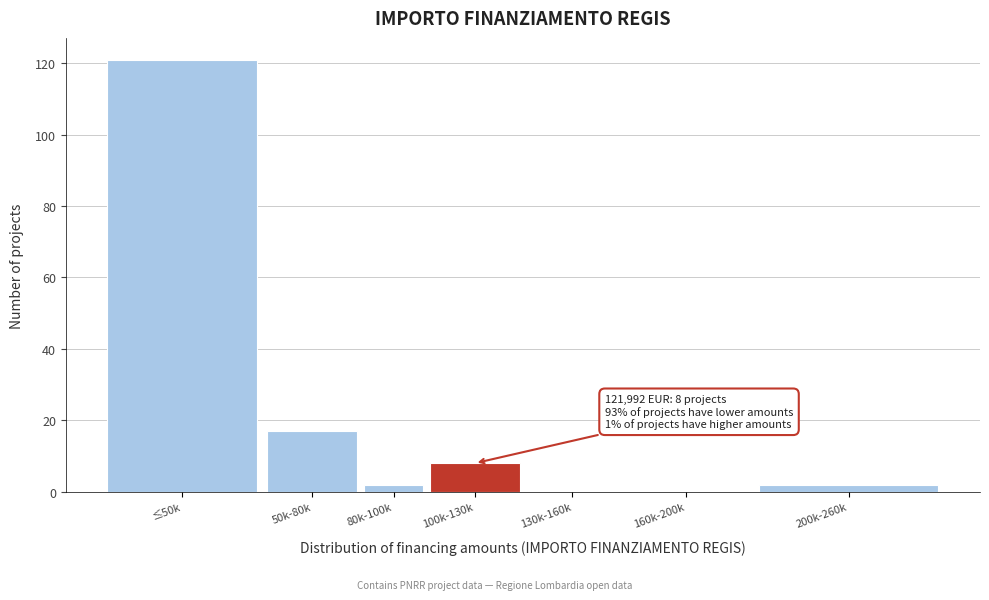

Reading left to right, list all the values displayed in this chart.

≤50k=121	50k-80k=17	80k-100k=2	100k-130k=8	130k-160k=0	160k-200k=0	200k-260k=2